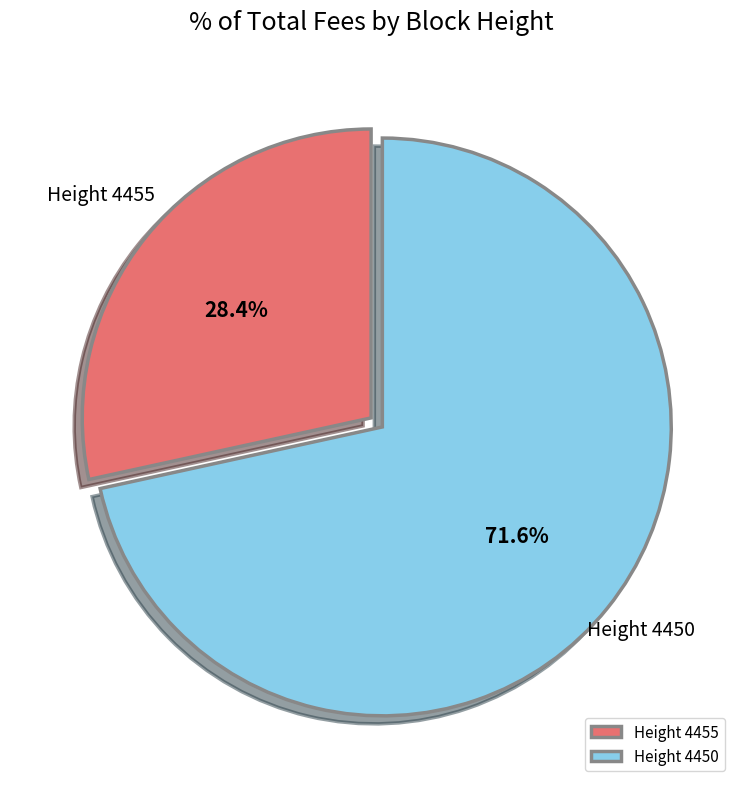

Between Height 4455 and Height 4450, which is larger?

Height 4450